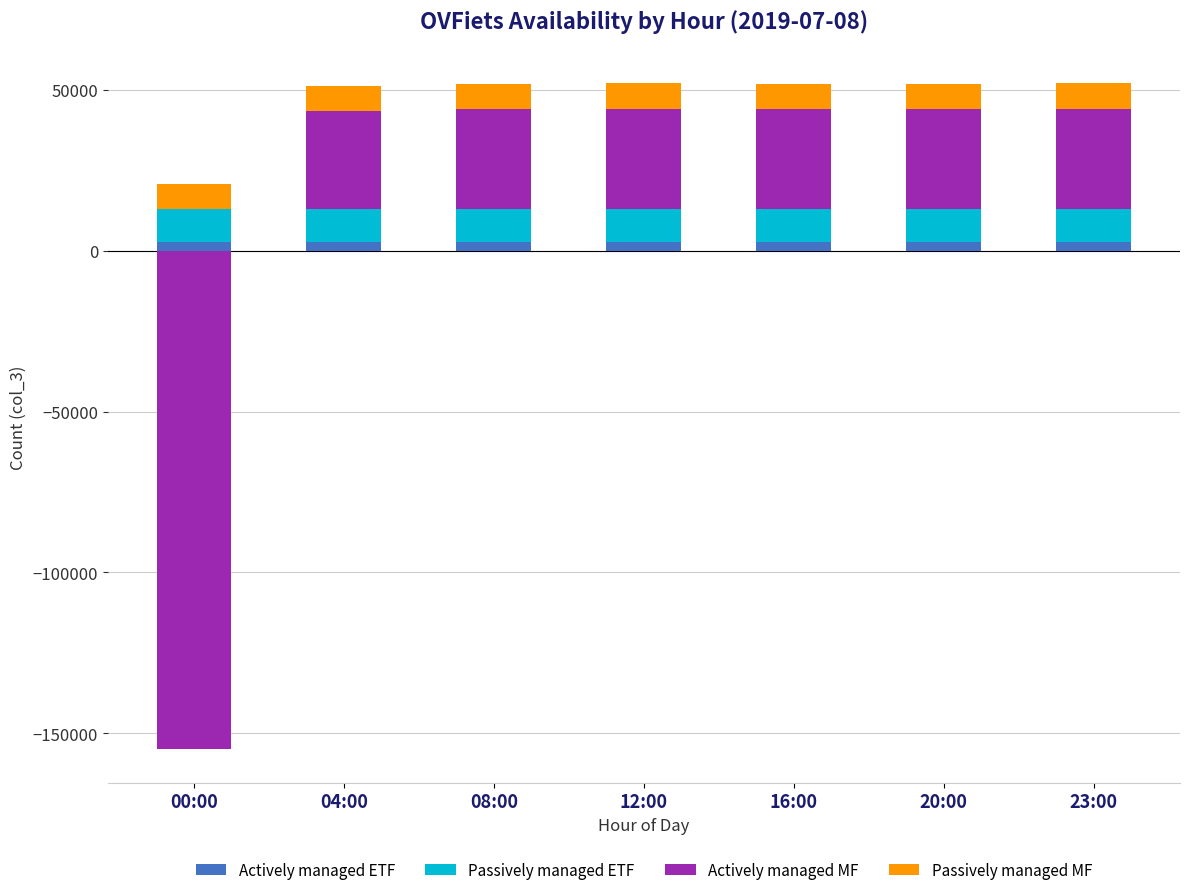

Read the Actively managed ETF value at 12:00.

2598.8